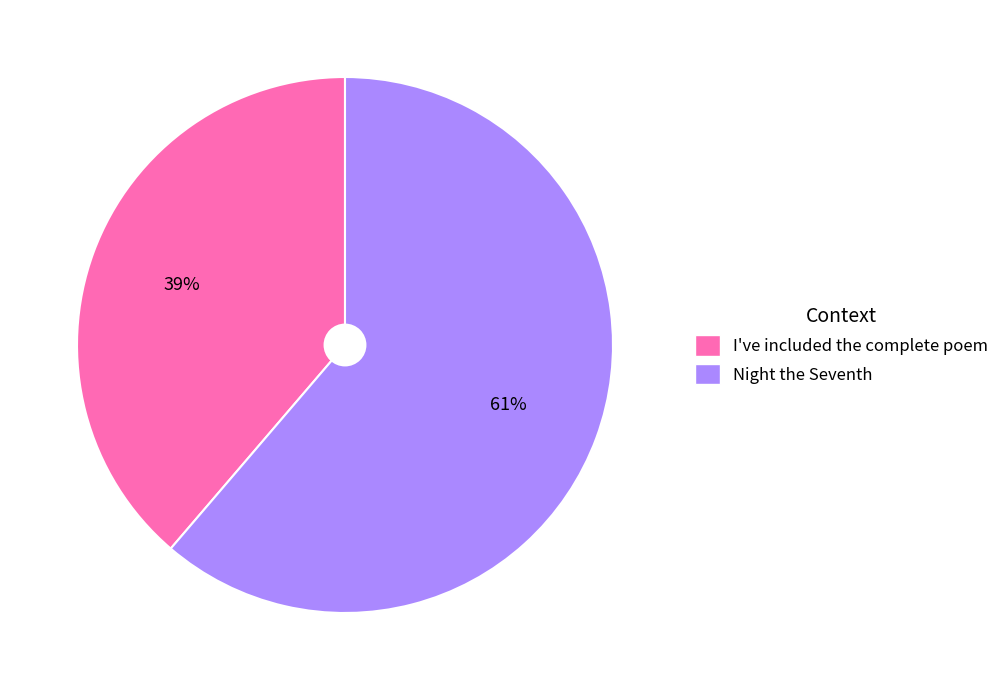

Which category has the smallest portion of the pie?

I've included the complete poem